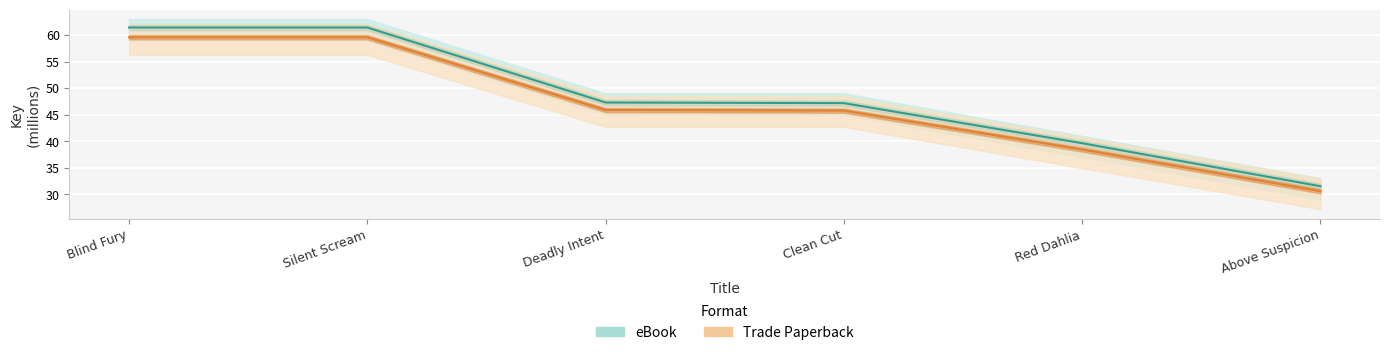

True or false: eBook has more than 0 points higher than both neighbors.

False